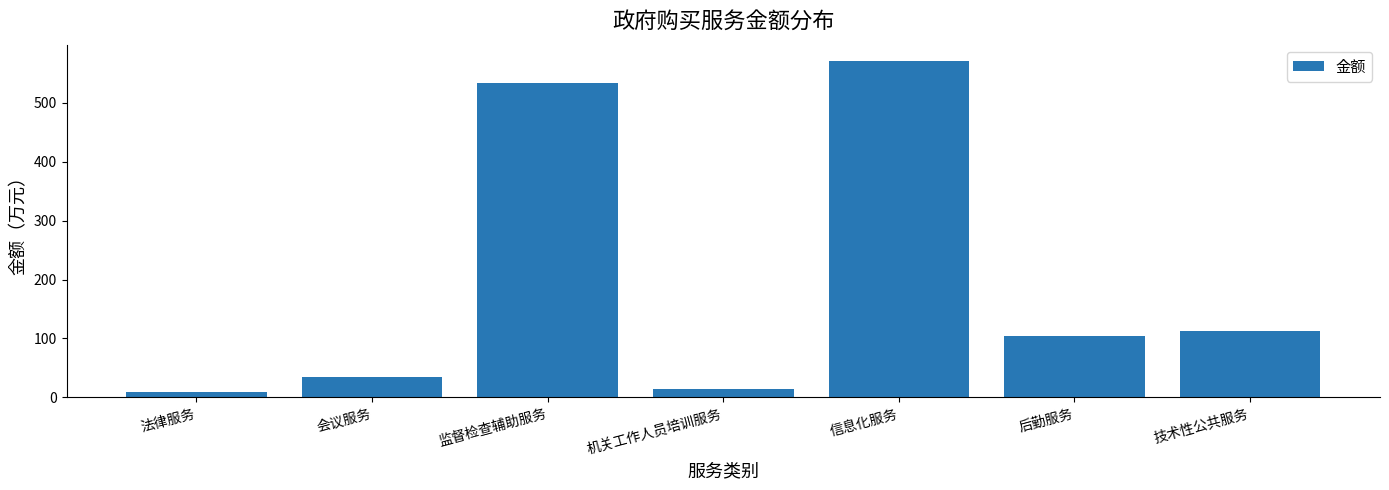

Reading left to right, transcribe all the data shown in this chart.

法律服务=9.8	会议服务=34.8	监督检查辅助服务=534.3	机关工作人员培训服务=14.8	信息化服务=570.5	后勤服务=104.2	技术性公共服务=112.8